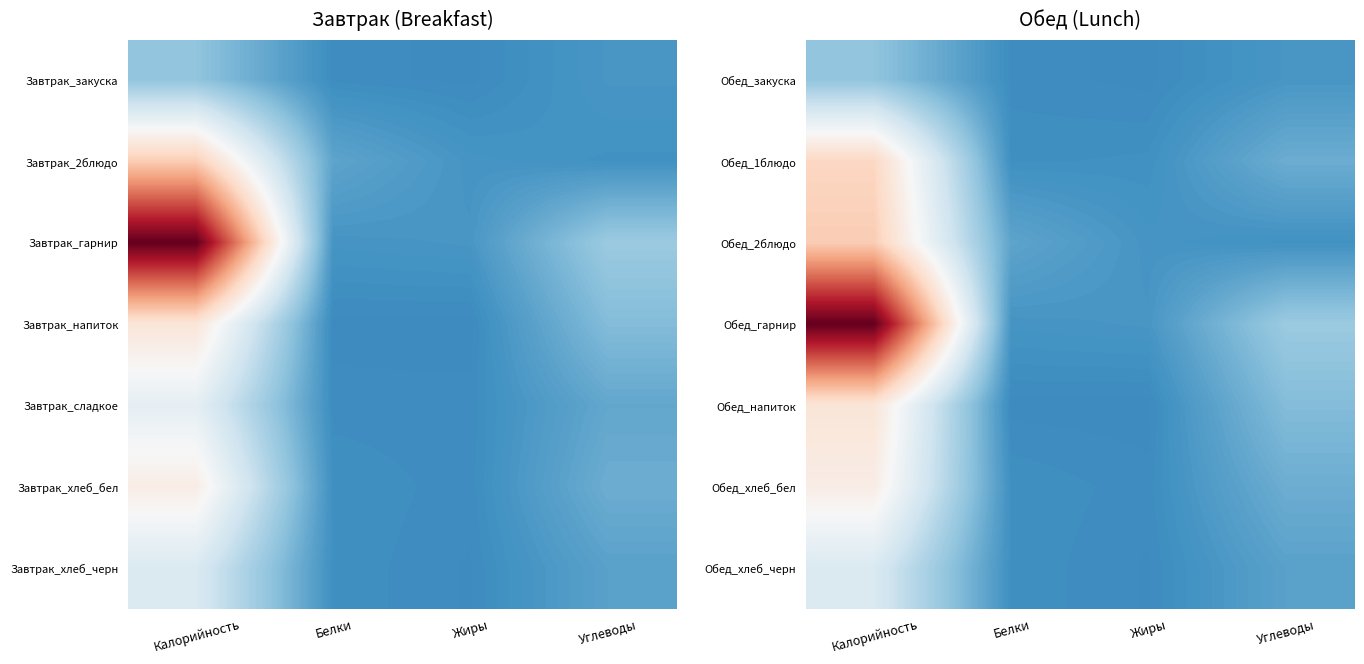

At which category is the sum across all series the highest?

Калорийность